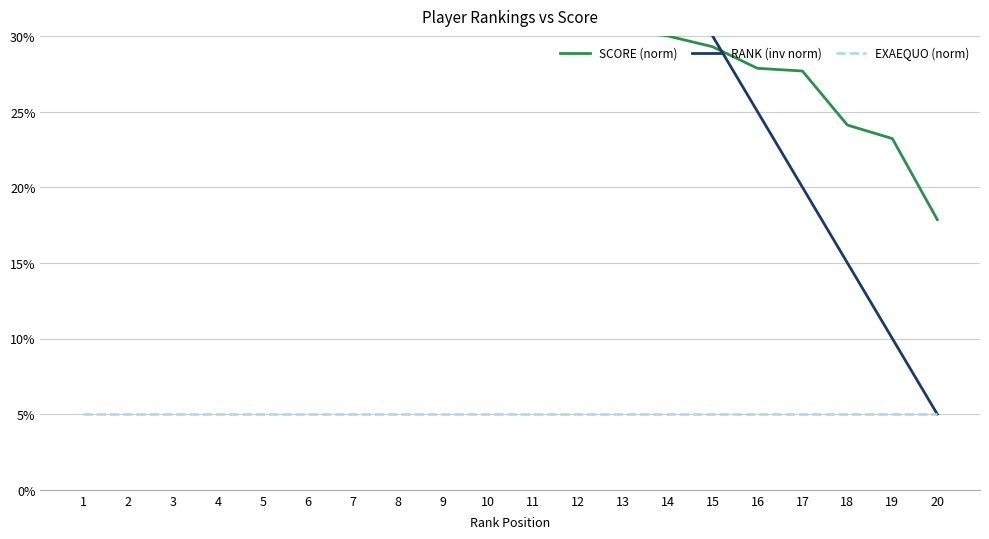

Reading right to left, extract all data points from this chart.

SCORE (norm): 20=0.2	19=0.2	18=0.2	17=0.3	16=0.3	15=0.3	14=0.3	13=0.3	12=0.3	11=0.4	10=0.5	9=0.5	8=0.5	7=0.6	6=0.7	5=0.8	4=0.9	3=0.9	2=1.0	1=1.0
RANK (inv norm): 20=0.1	19=0.1	18=0.1	17=0.2	16=0.2	15=0.3	14=0.3	13=0.4	12=0.5	11=0.5	10=0.6	9=0.6	8=0.7	7=0.7	6=0.8	5=0.8	4=0.8	3=0.9	2=0.9	1=1.0
EXAEQUO (norm): 20=0.1	19=0.1	18=0.1	17=0.1	16=0.1	15=0.1	14=0.1	13=0.1	12=0.1	11=0.1	10=0.1	9=0.1	8=0.1	7=0.1	6=0.1	5=0.1	4=0.1	3=0.1	2=0.1	1=0.1